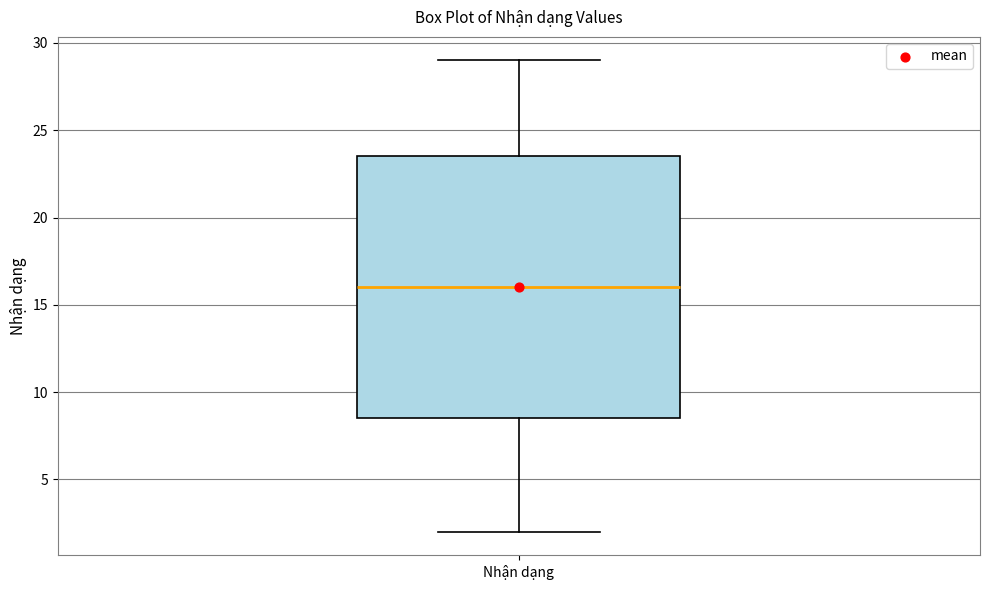

Read this box plot against the y-axis: the position of the median line, the range covered by the box, and the ends of both whiskers. The values are not printed on the chart, so give them approximately, as read against the axis.

median 16.0, box 8.5 to 23.5, whiskers 2.0 to 29.0